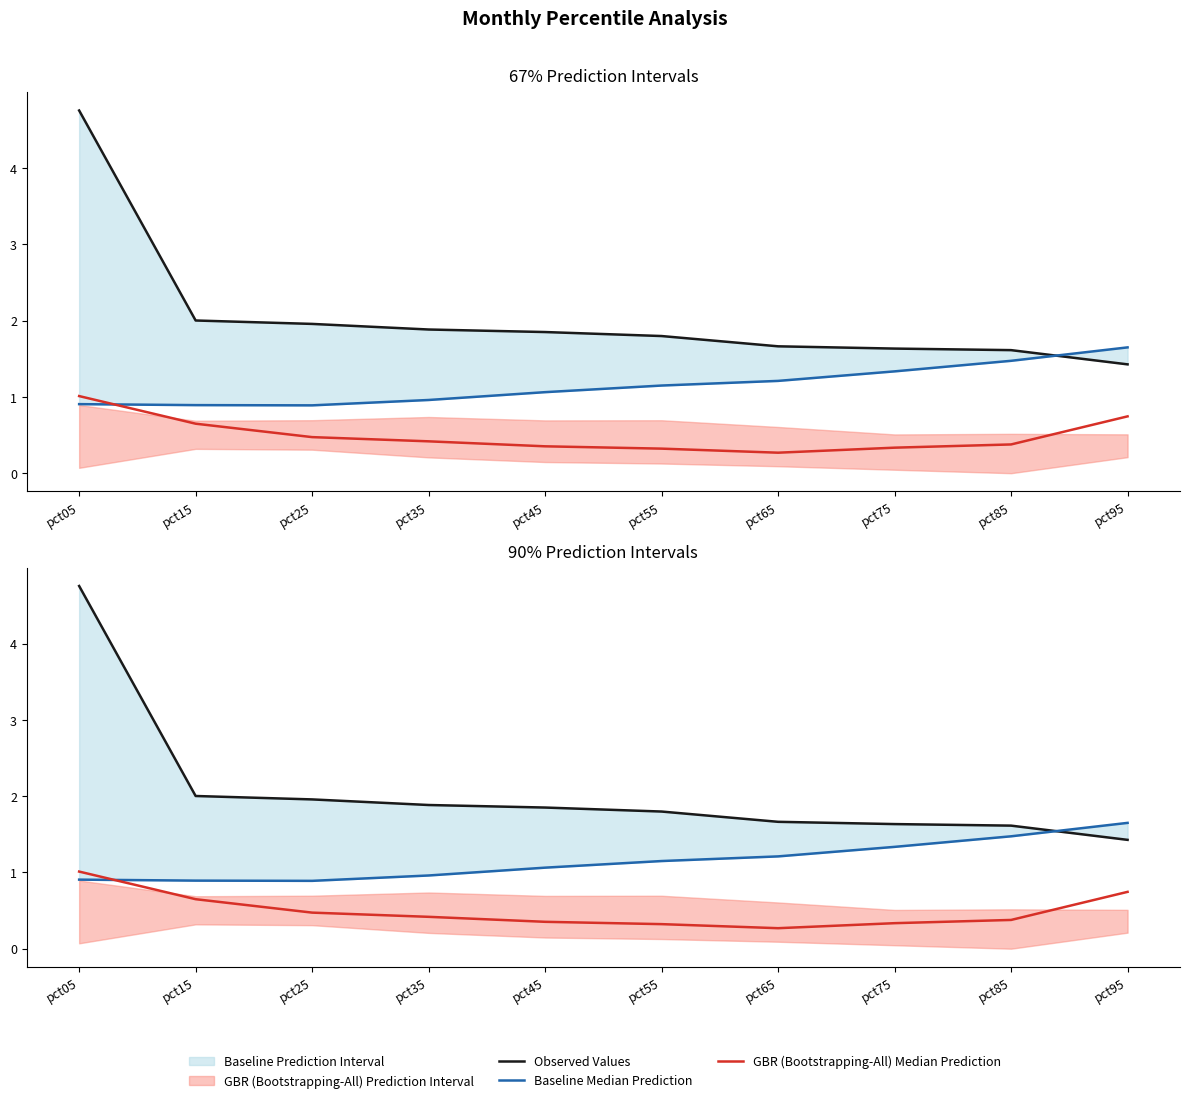

What is the total value across all series at pct15?

3.5